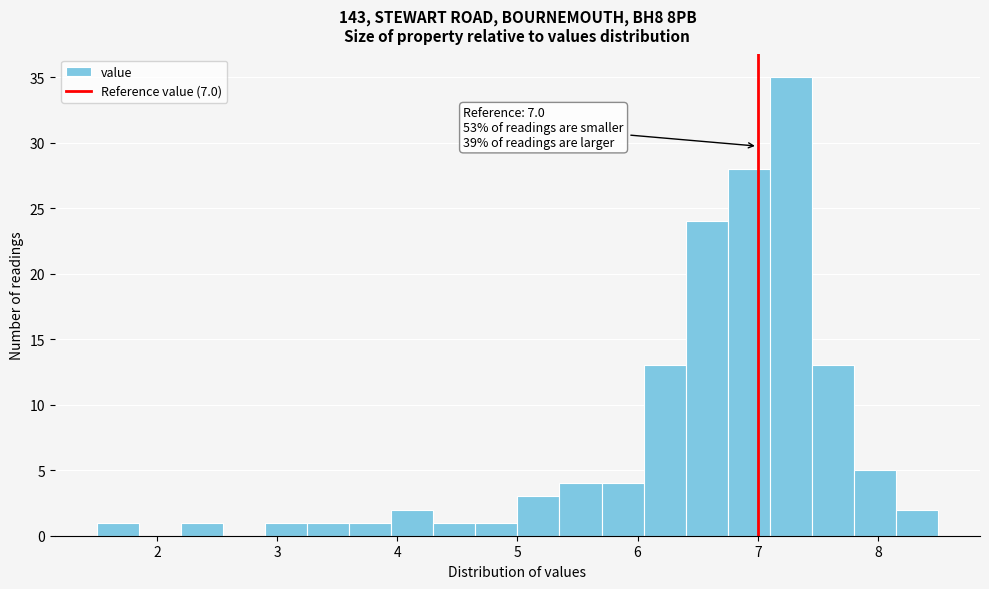

Read against the x-axis, roughly where is the centre of the tallest bar?

7.3